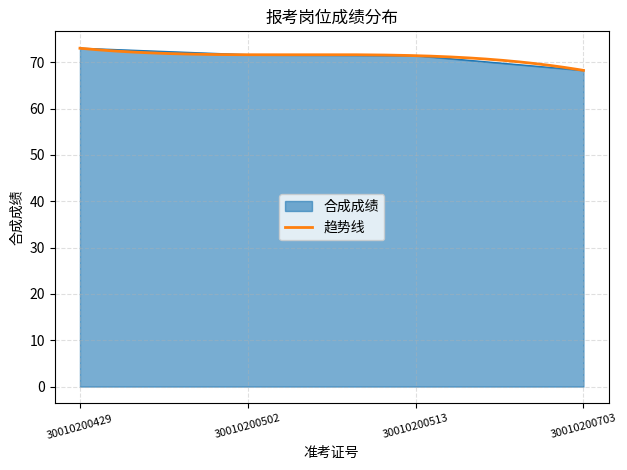

True or false: the data shows 71.6 at 30010200502.

True